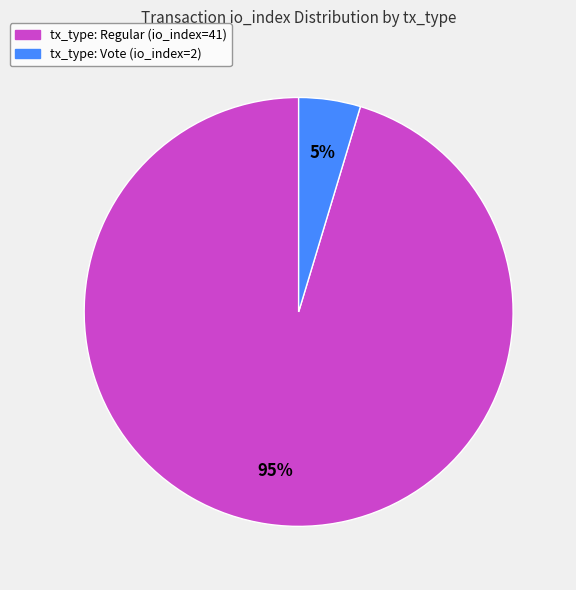

Which slice is the largest?

tx_type: Regular (io_index=41)